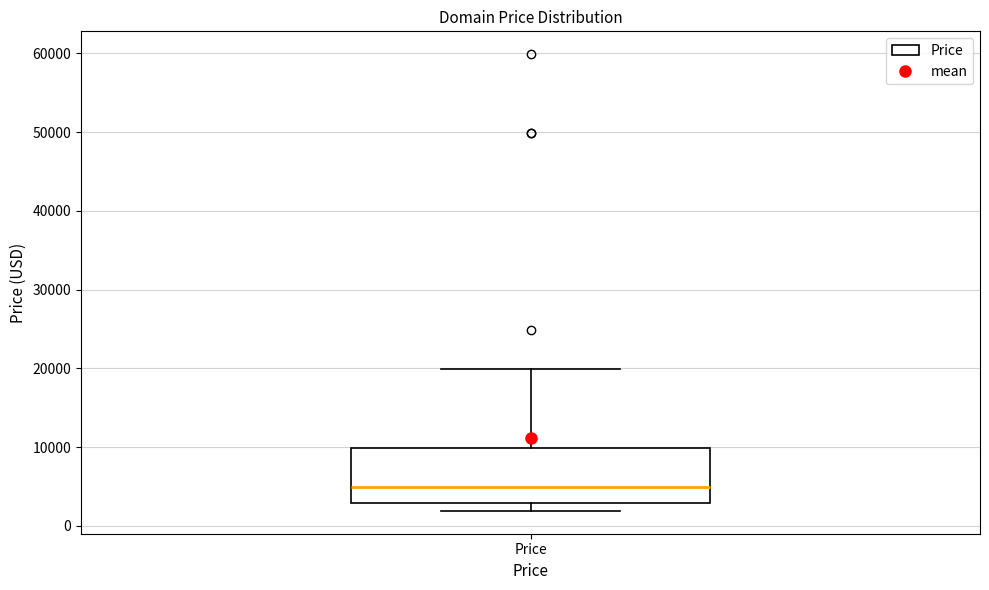

Transcribe this box plot: give where the median line is, the range the box spans, and where the two whiskers end, as read against the y-axis. The values are not printed on the chart, so give them approximately, as read against the axis.

median 5000, box 3000 to 10000, whiskers 2000 to 20000